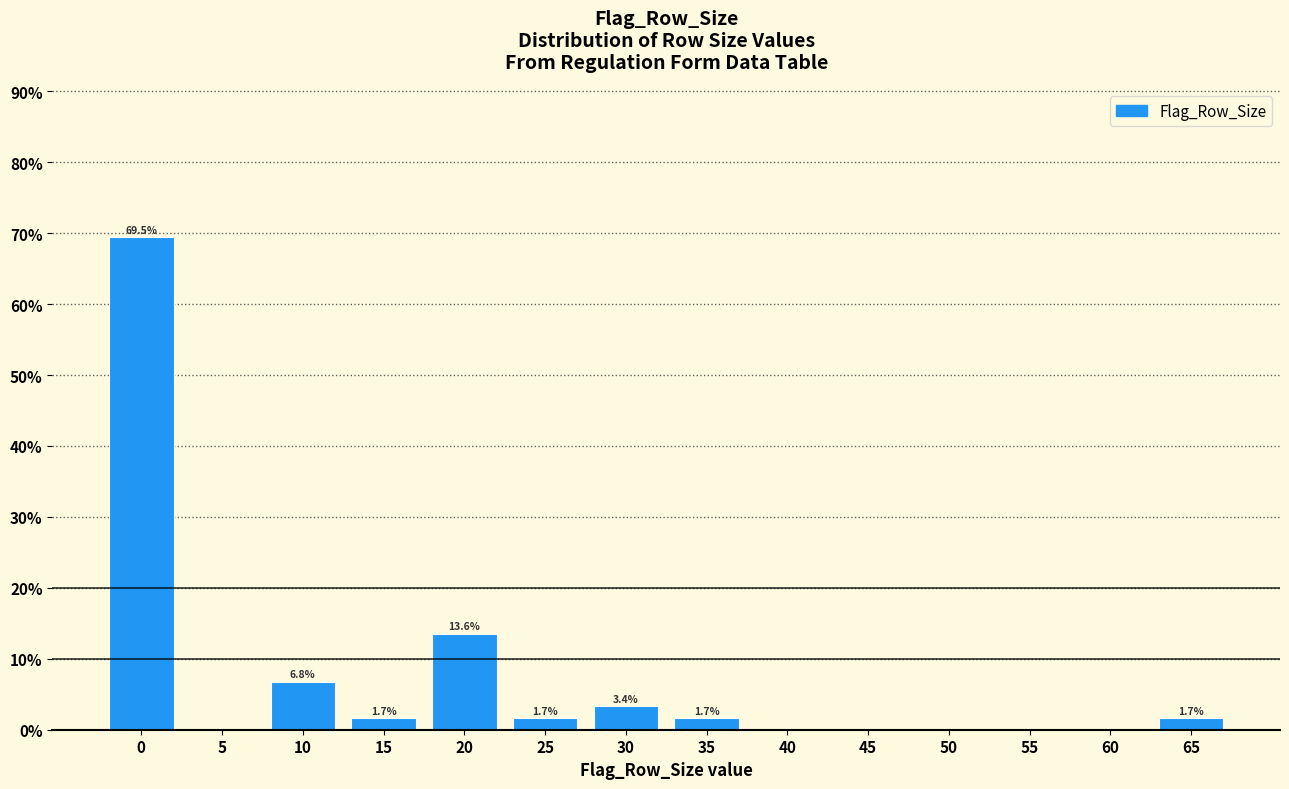

Reading left to right, transcribe all the data shown in this chart.

0=69.5	5=0.0	10=6.8	15=1.7	20=13.6	25=1.7	30=3.4	35=1.7	40=0.0	45=0.0	50=0.0	55=0.0	60=0.0	65=1.7